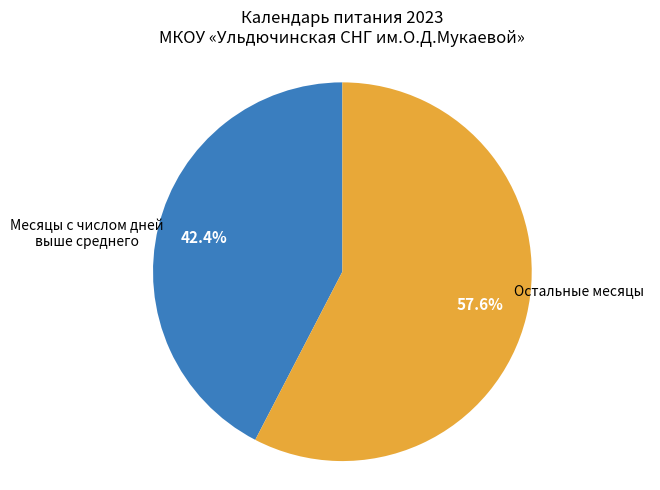

Is there a majority slice in this chart?

Yes